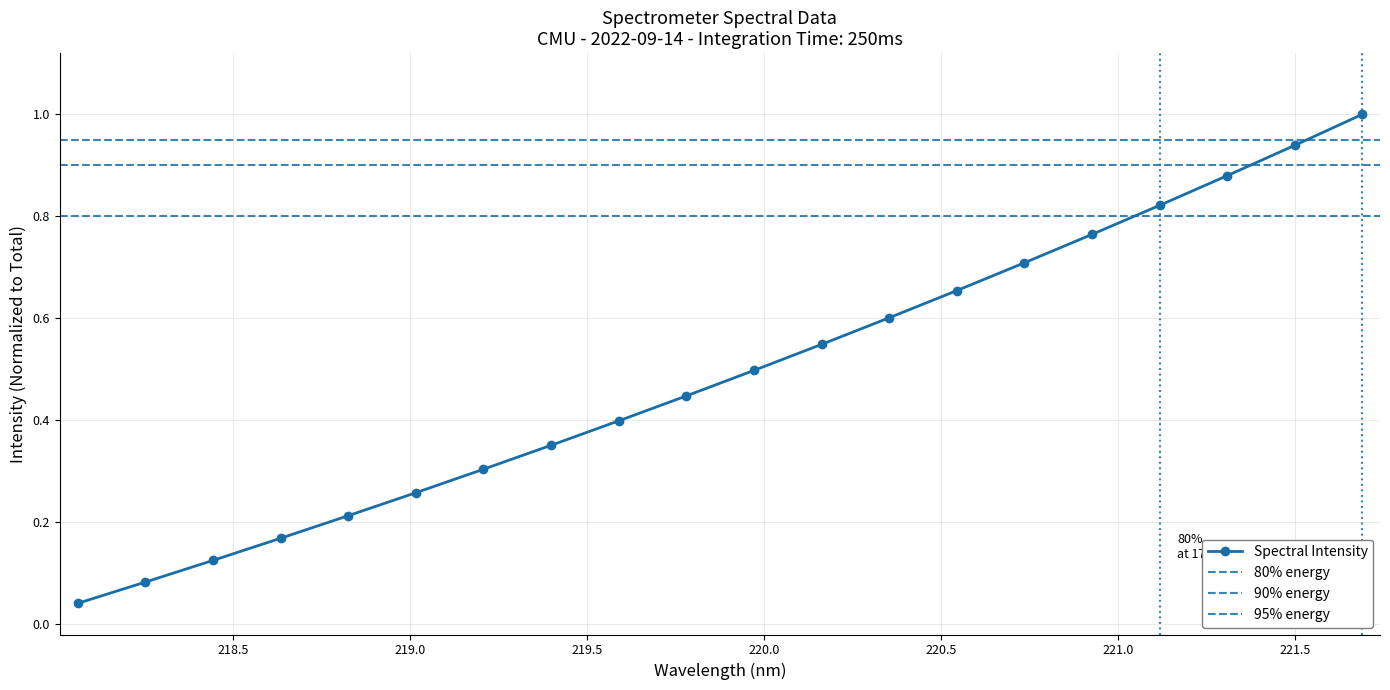

What is the difference between the second highest and second lowest values?

0.9